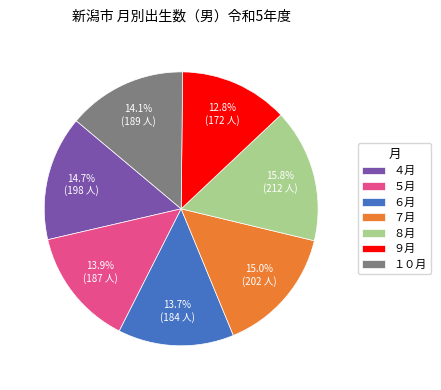

To the nearest percent, what percentage of the pie is ９月?

13%